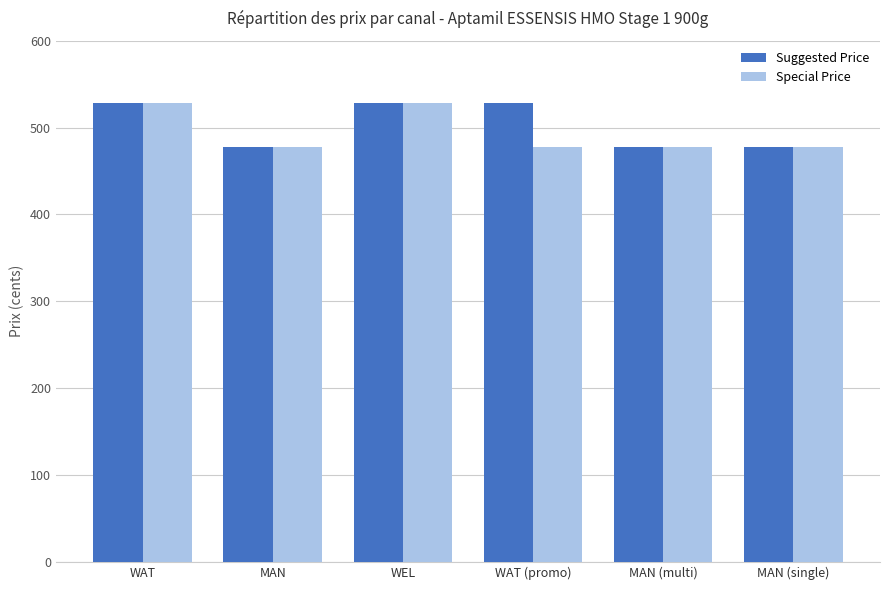

What is the value of the Special Price bar at the 2nd from the left?

478